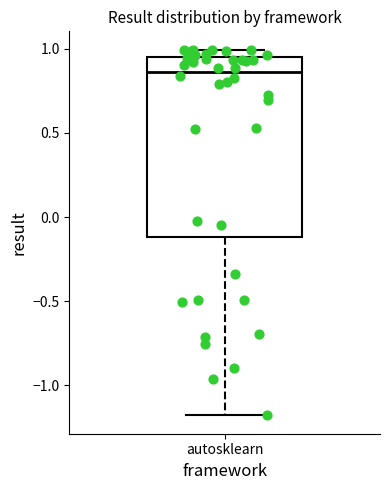

Where is the upper edge of the box for autosklearn on the y-axis? The values are not printed on the chart, so give them approximately, as read against the axis.

0.95